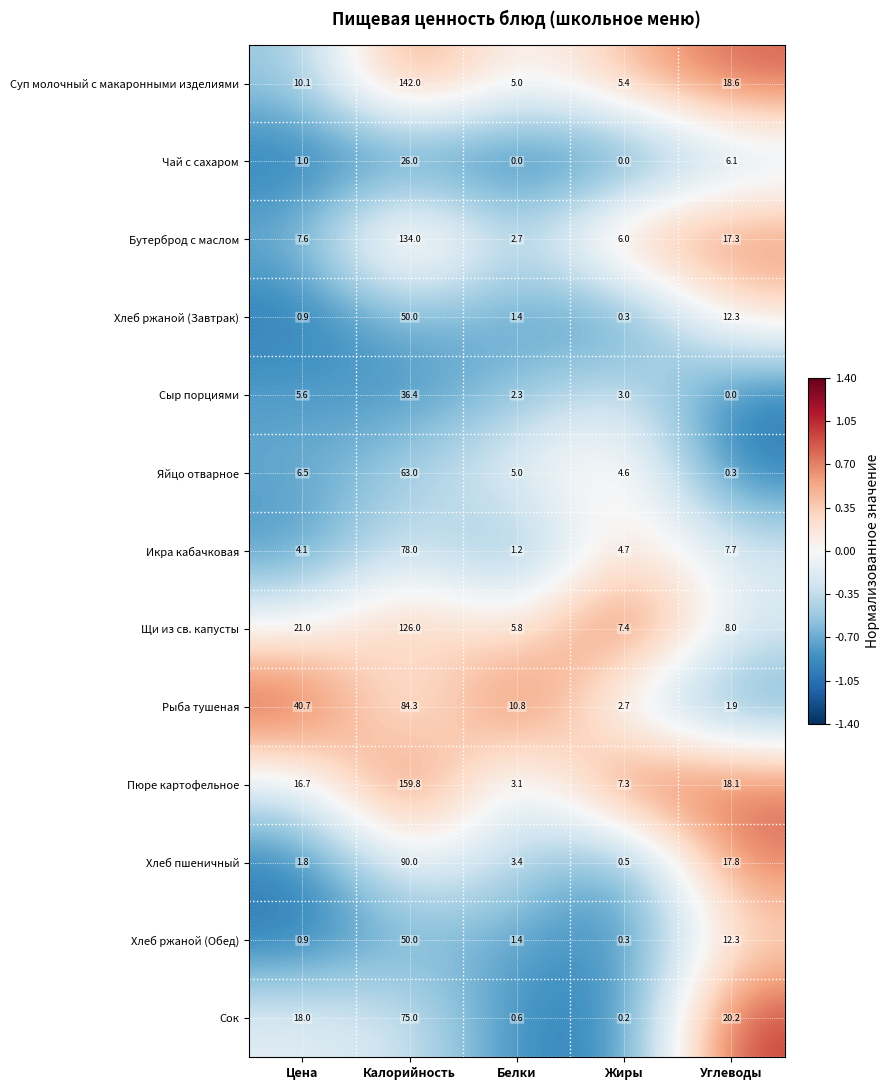

Where does the Яйцо отварное series first go above 5?

Цена